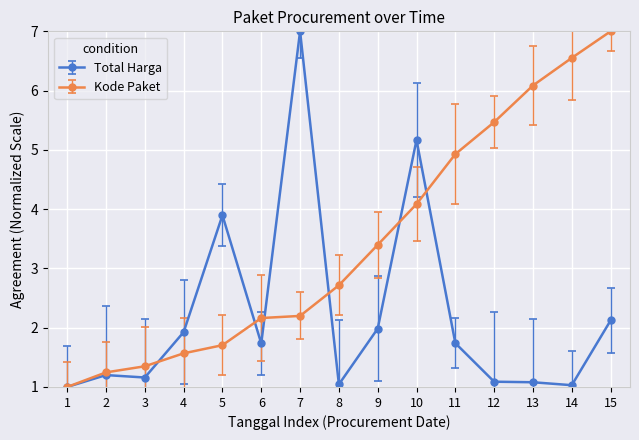

The Kode Paket series shows 1.0 at 1. True or false?

True